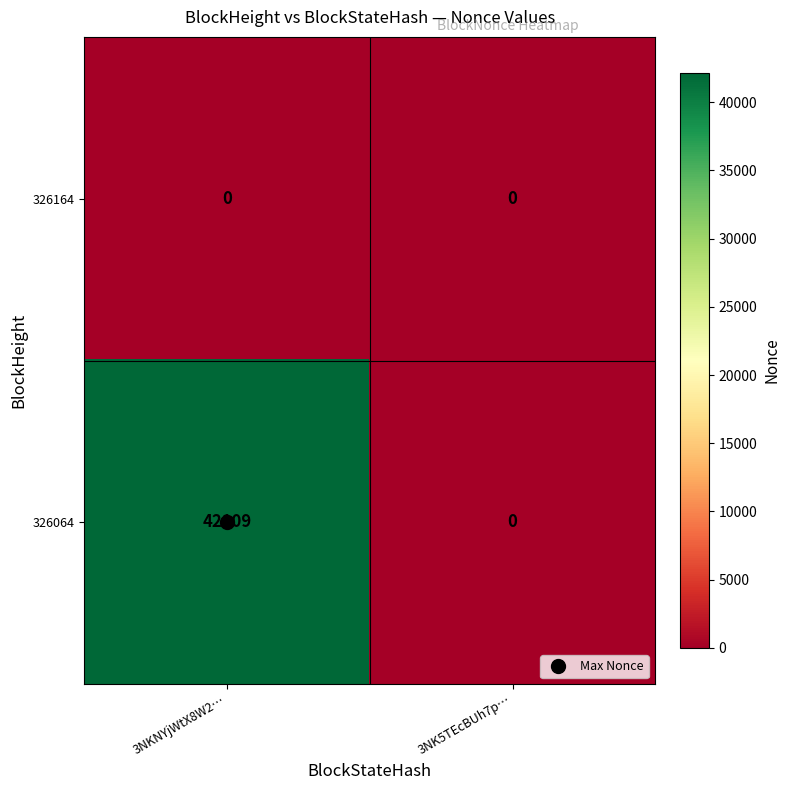

List the series in order of their overall mean, highest first.

326064, 326164